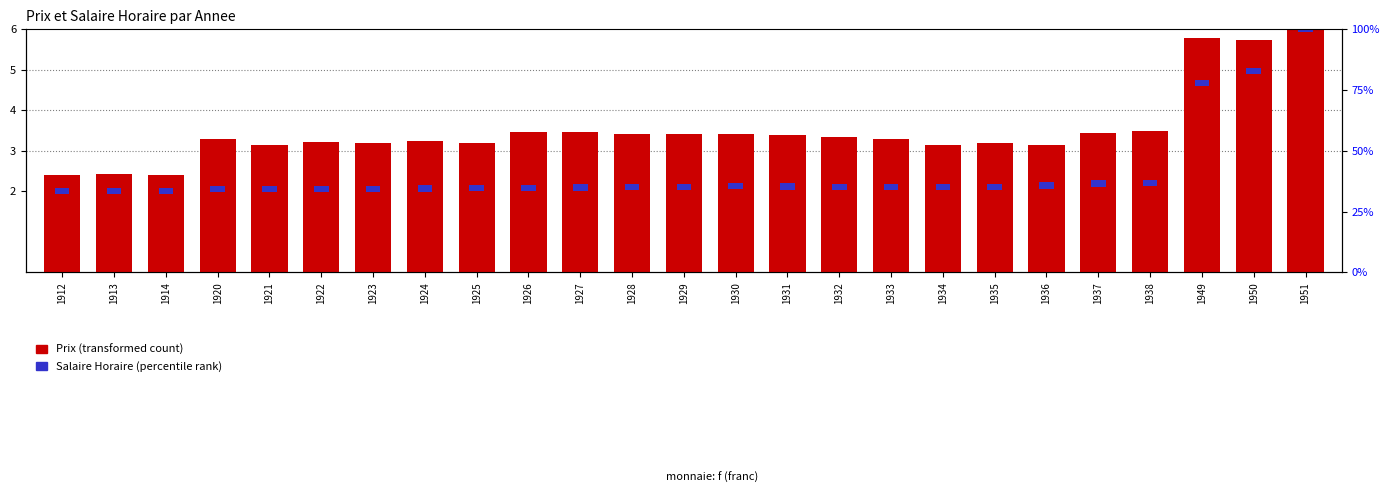

How many bars are there in total?

50